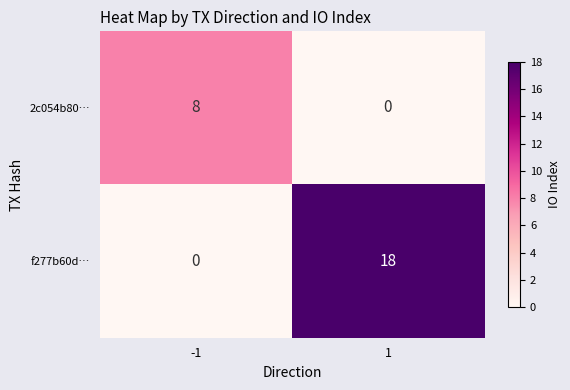

Which series has the largest range (max minus min)?

f277b60d…